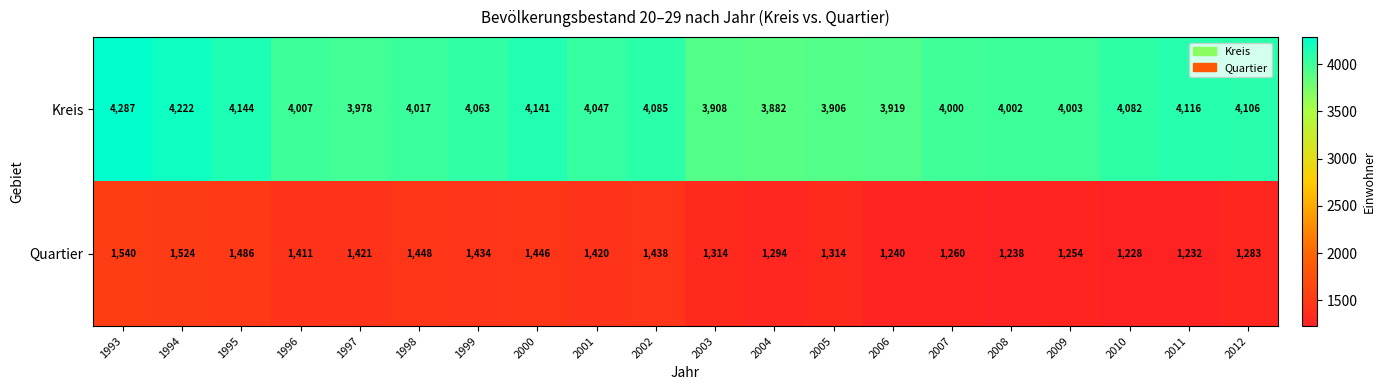

True or false: Kreis has a value of 4141 at 2000.

True